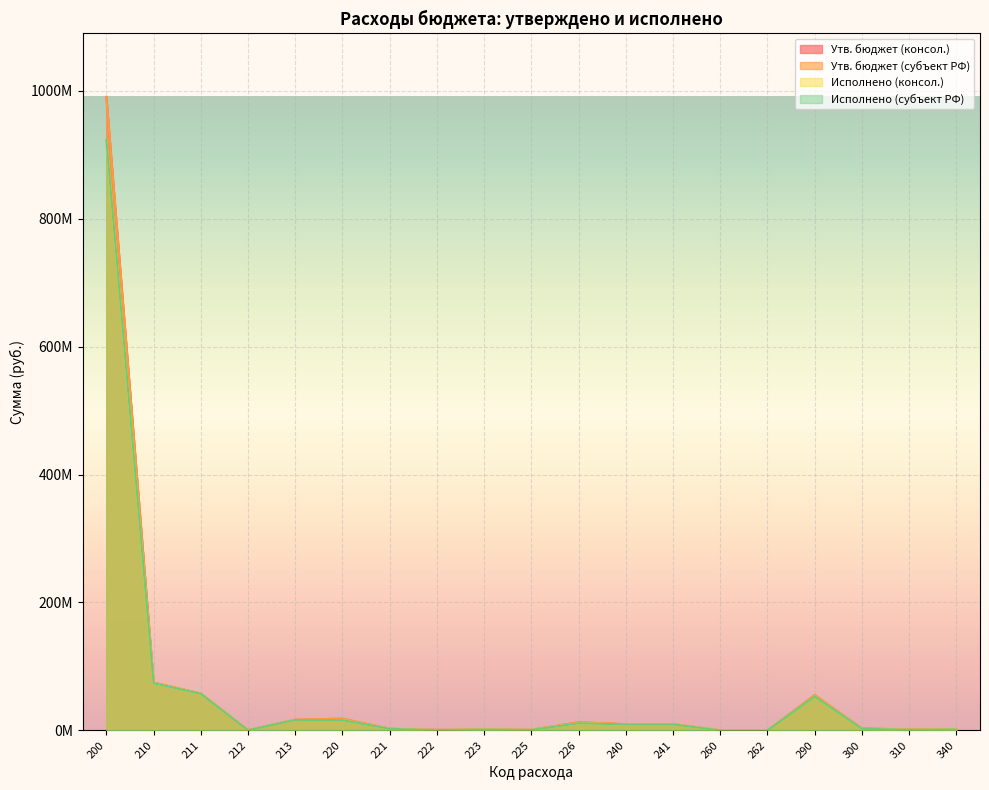

True or false: Исполнено (субъект РФ) has more than 2 points higher than both neighbors.

True